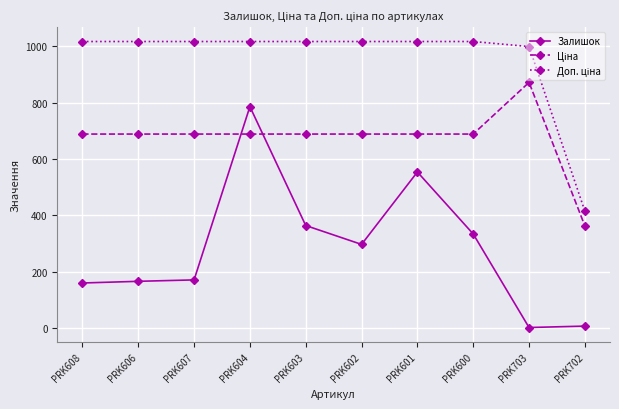

Which series has the largest range (max minus min)?

Залишок